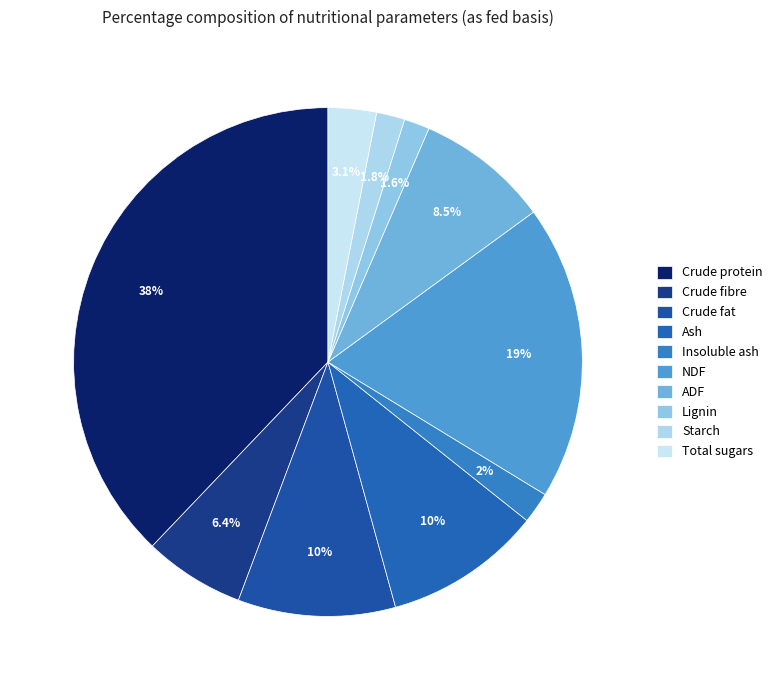

To the nearest percent, what portion does Crude fibre represent?

6%